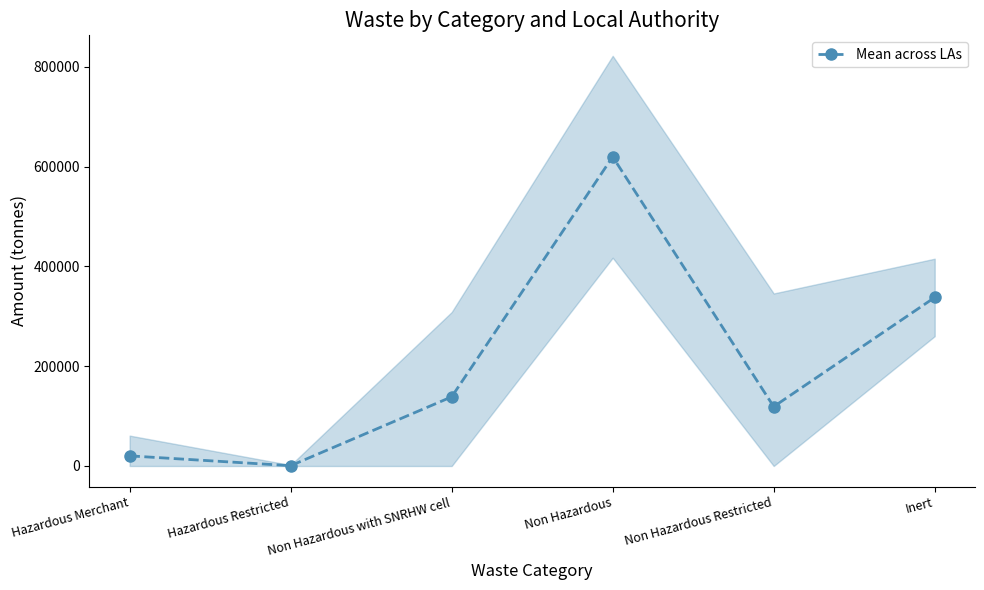

Which has a higher value, Non Hazardous Restricted or Non Hazardous with SNRHW cell?

Non Hazardous with SNRHW cell